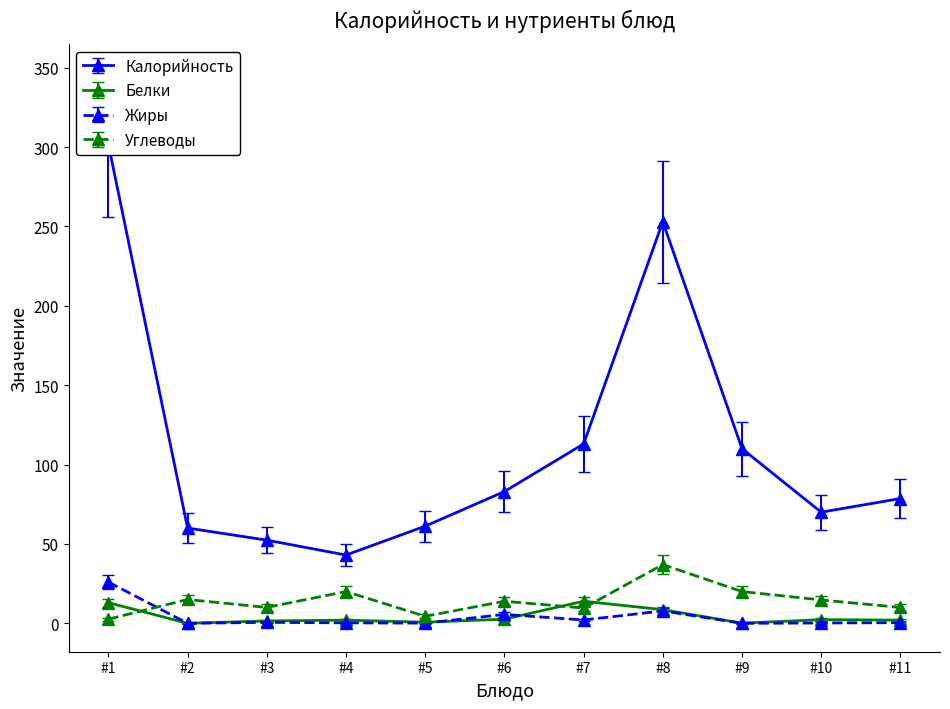

What is the highest value of the Жиры series?

26.0